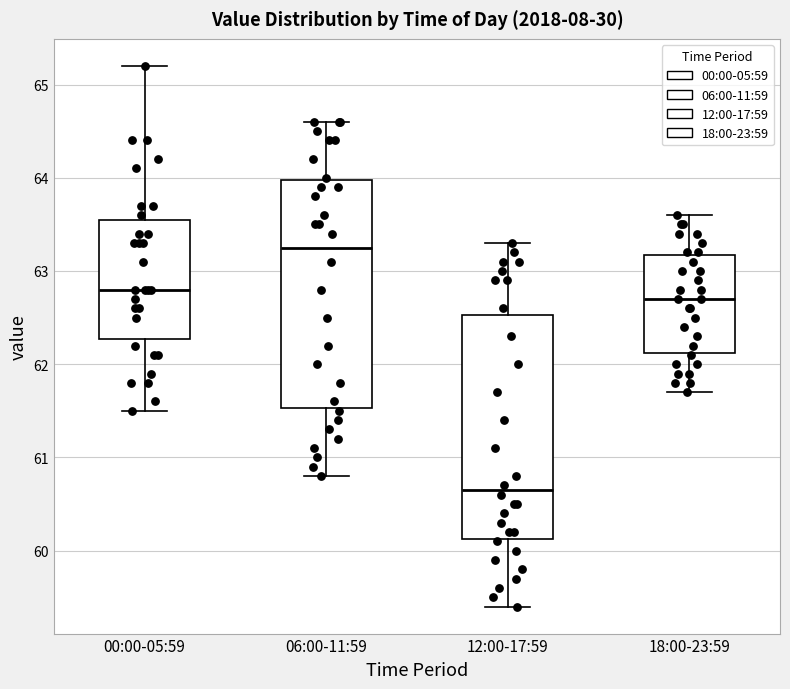

Reading left to right, read every box against the y-axis: the position of its median line, the range the box covers, and the ends of its whiskers. The values are not printed on the chart, so give them approximately, as read against the axis.

00:00-05:59: median 62.8, box 62.3 to 63.6, whiskers 61.5 to 65.2
06:00-11:59: median 63.3, box 61.5 to 64.0, whiskers 60.8 to 64.6
12:00-17:59: median 60.7, box 60.1 to 62.5, whiskers 59.4 to 63.3
18:00-23:59: median 62.7, box 62.1 to 63.2, whiskers 61.7 to 63.6